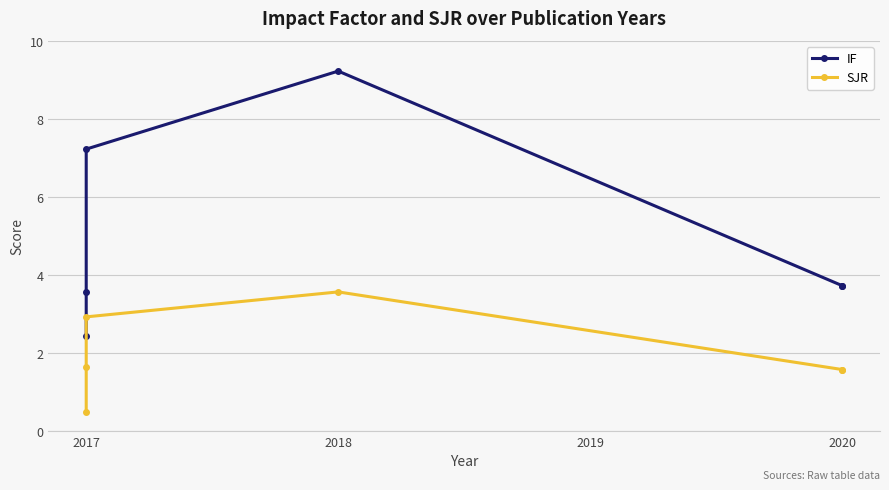

What is the value of the SJR point at the 1st from the left?

0.5